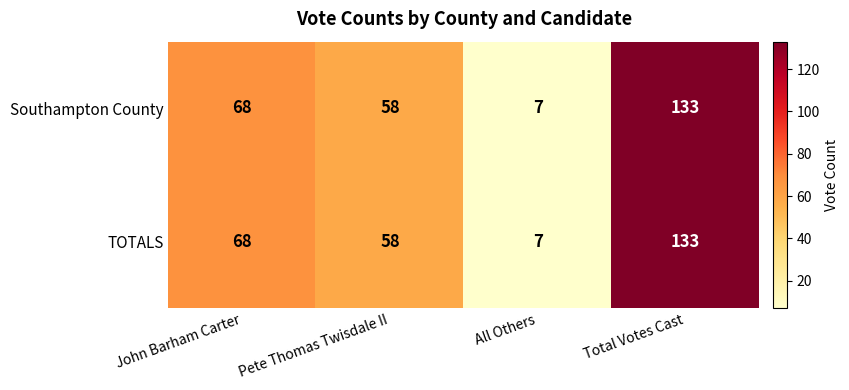

What is the sum of the TOTALS values at All Others and Pete Thomas Twisdale II?

65